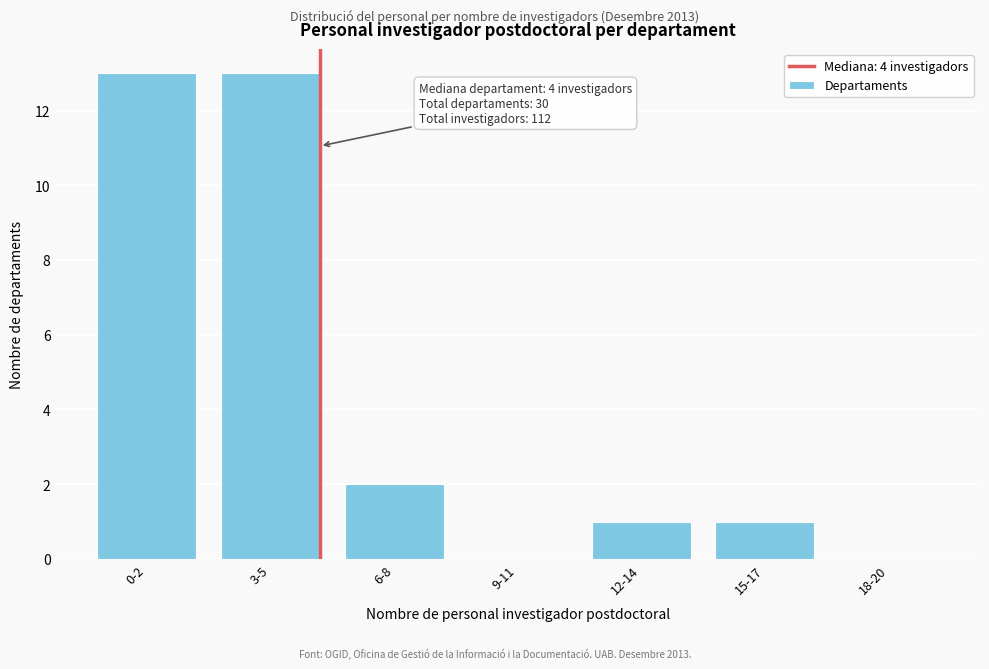

Reading left to right, transcribe all the data shown in this chart.

0-2=13	3-5=13	6-8=2	9-11=0	12-14=1	15-17=1	18-20=0